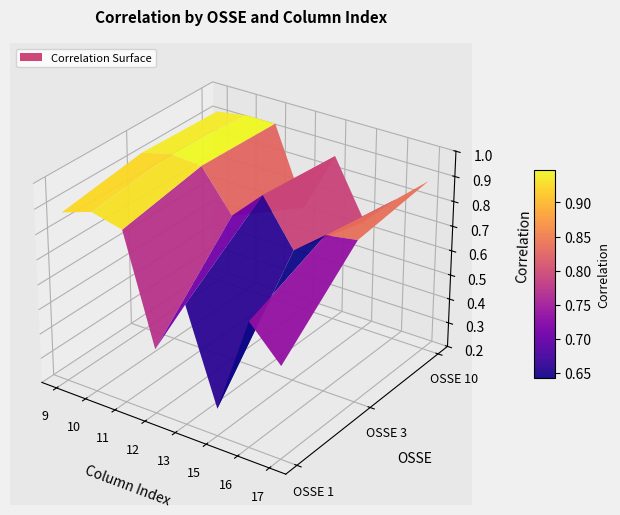

How many data points does each series have?

8